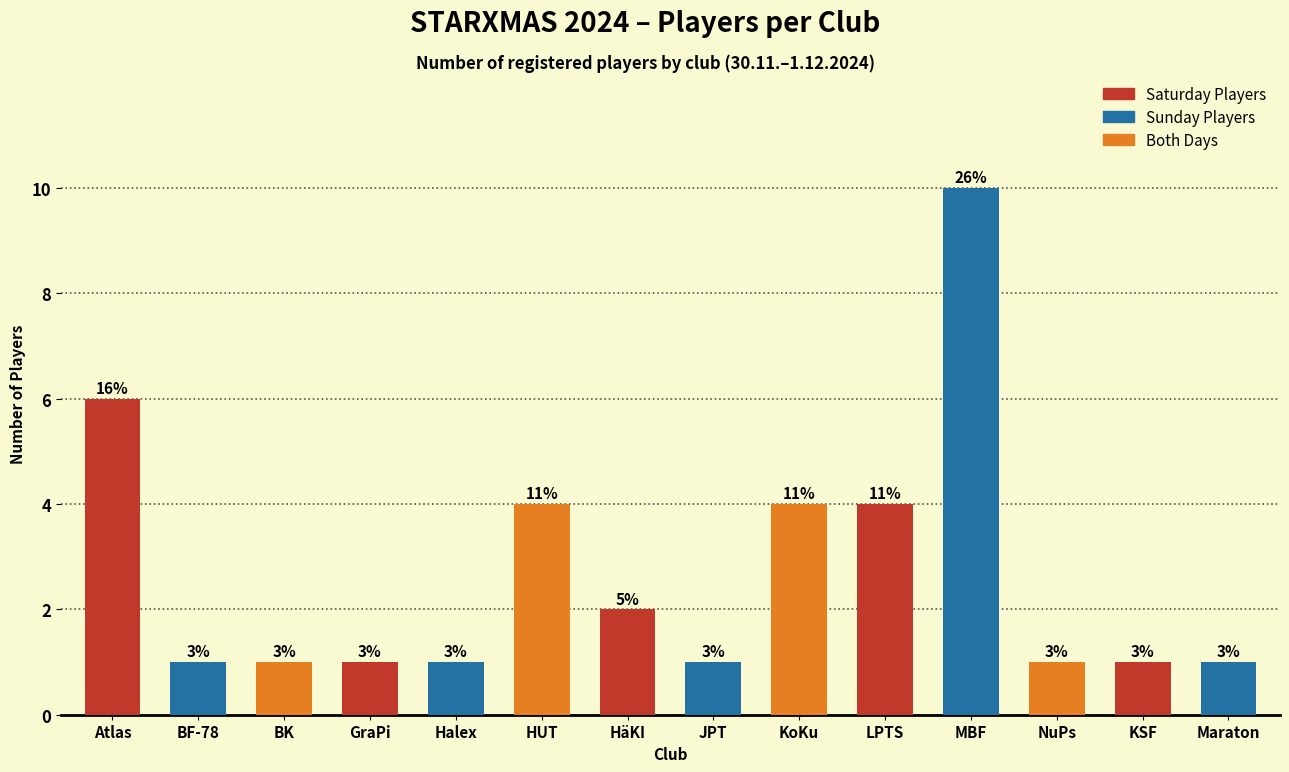

What is the maximum value shown in the chart?

10